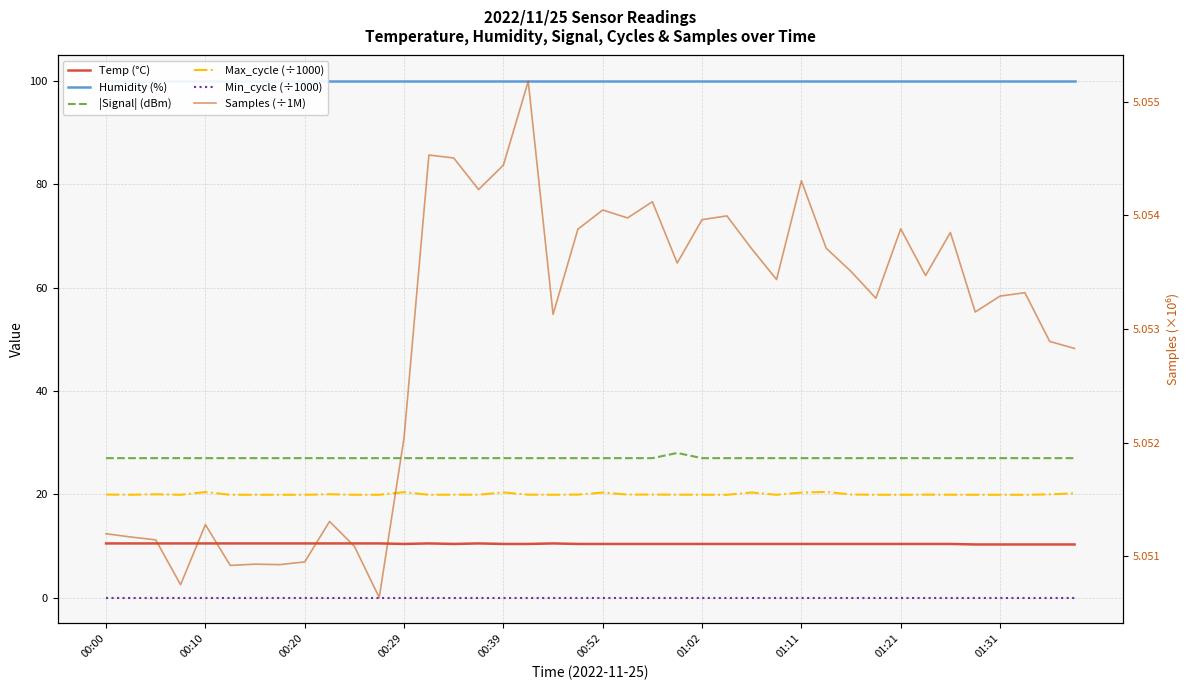

List the labels in order of Max_cycle (÷1000) value, largest first.

29, 00:39, 12, 16, 26, 20, 28, 39, 01:31, 00:20, 38, 30, 22, 00:00, 21, 19, 33, 14, 17, 23, 24, 34, 15, 00:10, 31, 18, 01:02, 10, 00:29, 01:11, 32, 35, 36, 00:52, 11, 01:21, 13, 25, 27, 37